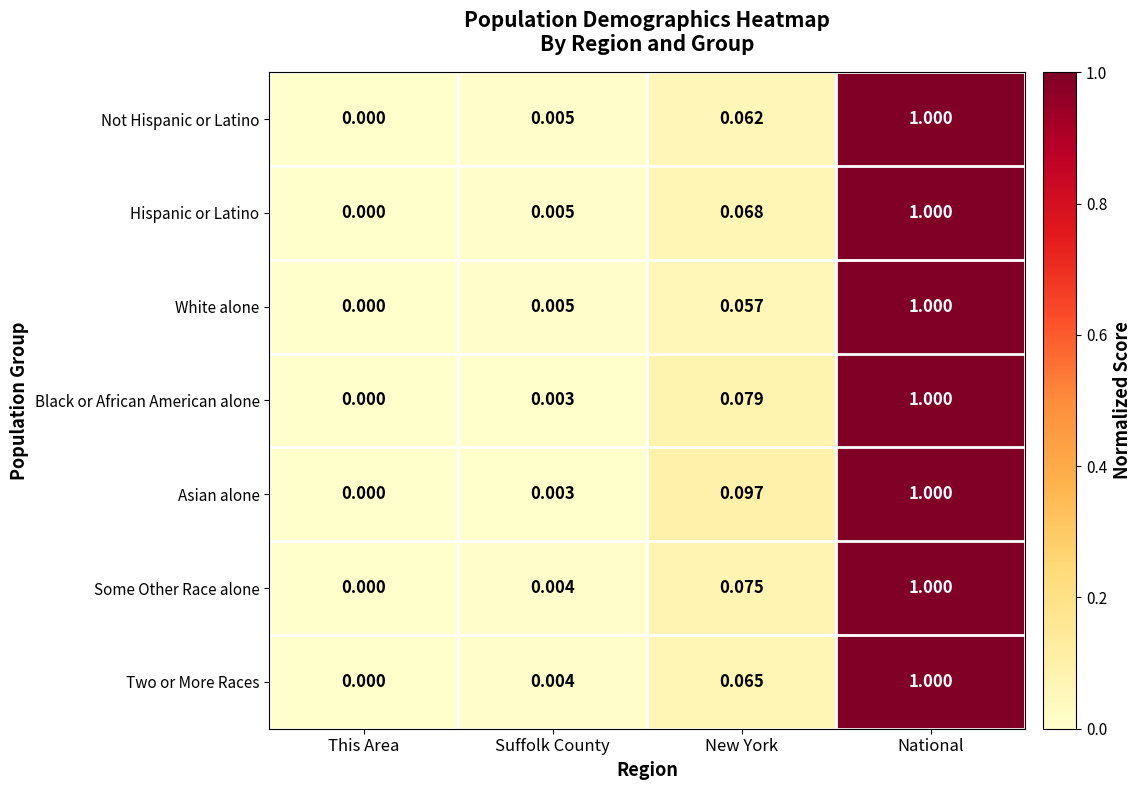

Rank the series at New York from lowest to highest value.

White alone, Not Hispanic or Latino, Two or More Races, Hispanic or Latino, Some Other Race alone, Black or African American alone, Asian alone